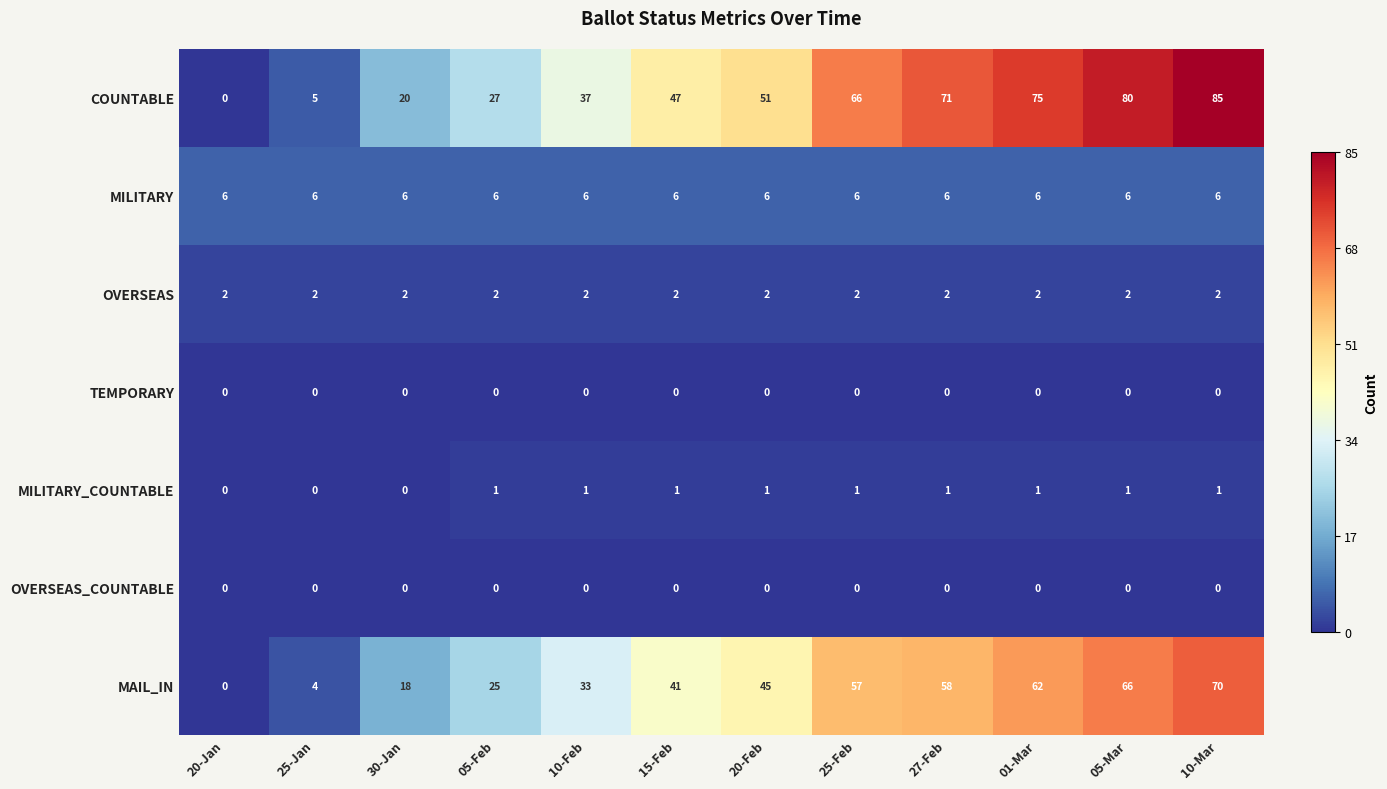

True or false: OVERSEAS has a value of 1 at 25-Feb.

False